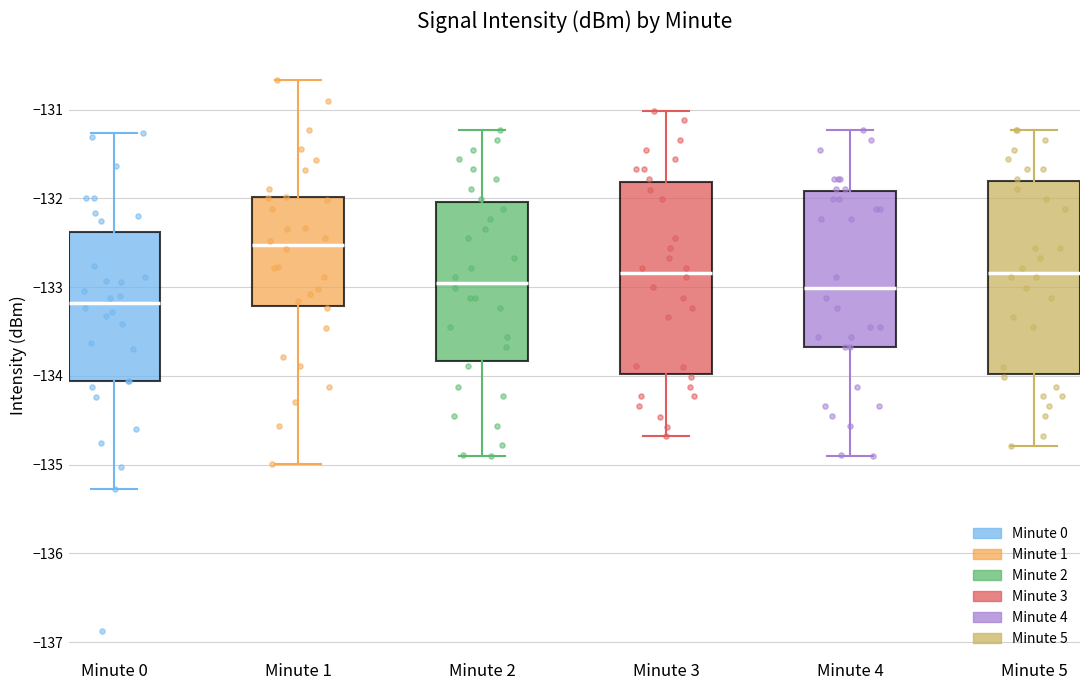

Reading left to right, read every box against the y-axis: the position of its median line, the range the box covers, and the ends of its whiskers. The values are not printed on the chart, so give them approximately, as read against the axis.

Minute 0: median -133.2, box -134.1 to -132.4, whiskers -135.3 to -131.3
Minute 1: median -132.5, box -133.2 to -132.0, whiskers -135.0 to -130.7
Minute 2: median -132.9, box -133.8 to -132.0, whiskers -134.9 to -131.2
Minute 3: median -132.8, box -134.0 to -131.8, whiskers -134.7 to -131.0
Minute 4: median -133.0, box -133.7 to -131.9, whiskers -134.9 to -131.2
Minute 5: median -132.8, box -134.0 to -131.8, whiskers -134.8 to -131.2